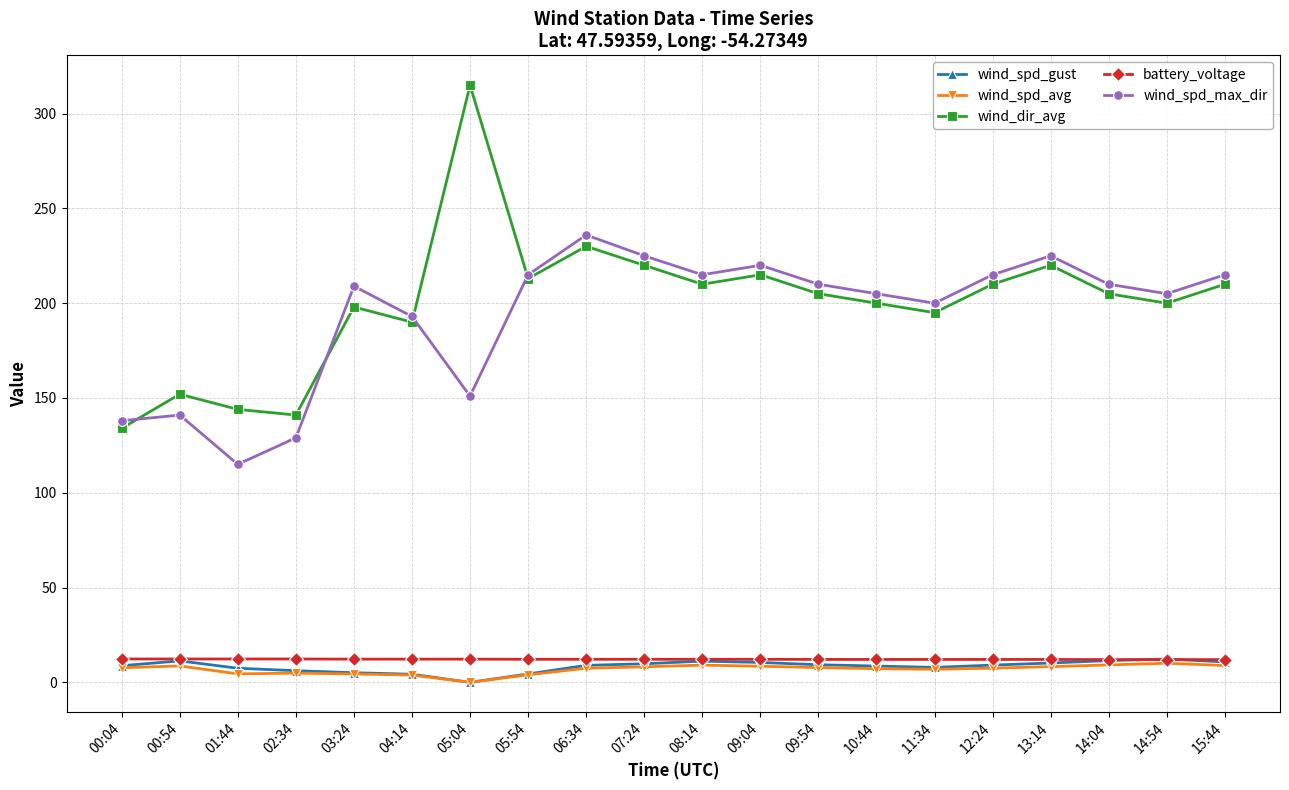

What is the approximate value of wind_dir_avg at 13:14?

220.0